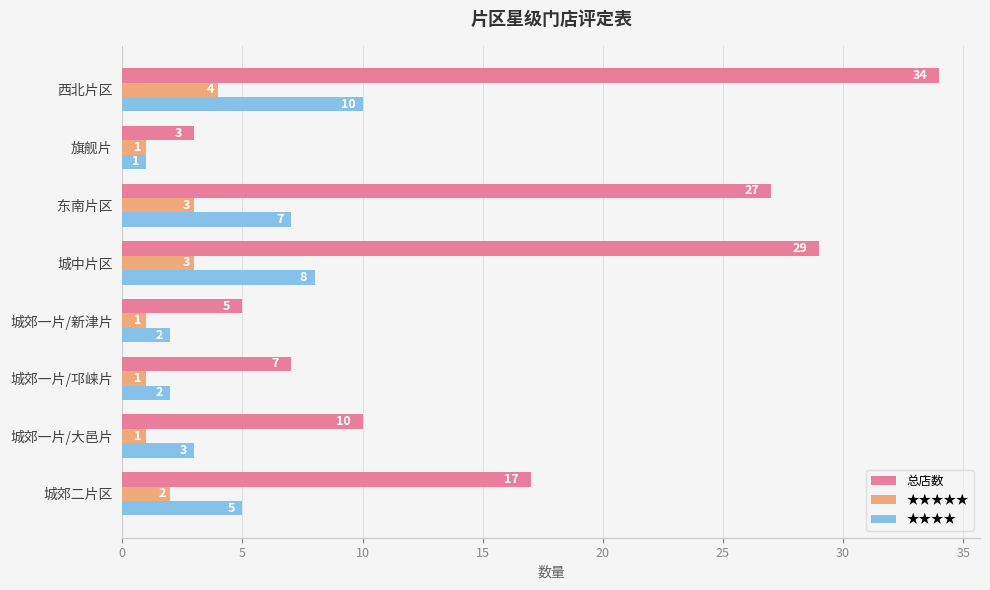

What is the average value of the ★★★★ series?

5